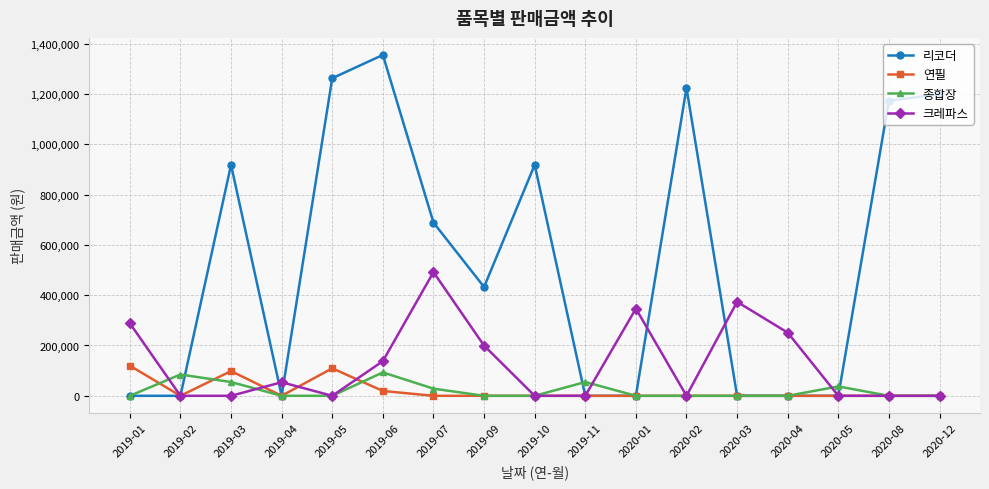

Where is the first local maximum for 크레파스?

2019-04